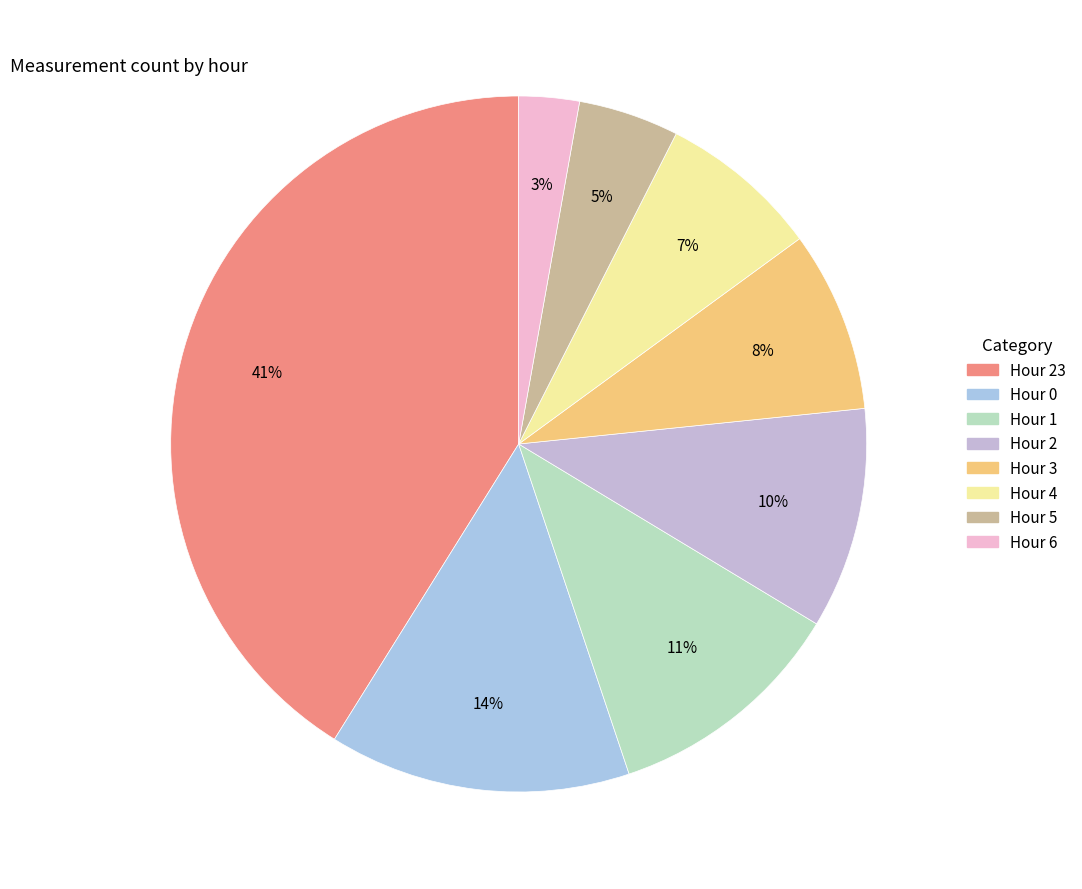

Rank the categories by value from lowest to highest.

Hour 6, Hour 5, Hour 4, Hour 3, Hour 2, Hour 1, Hour 0, Hour 23